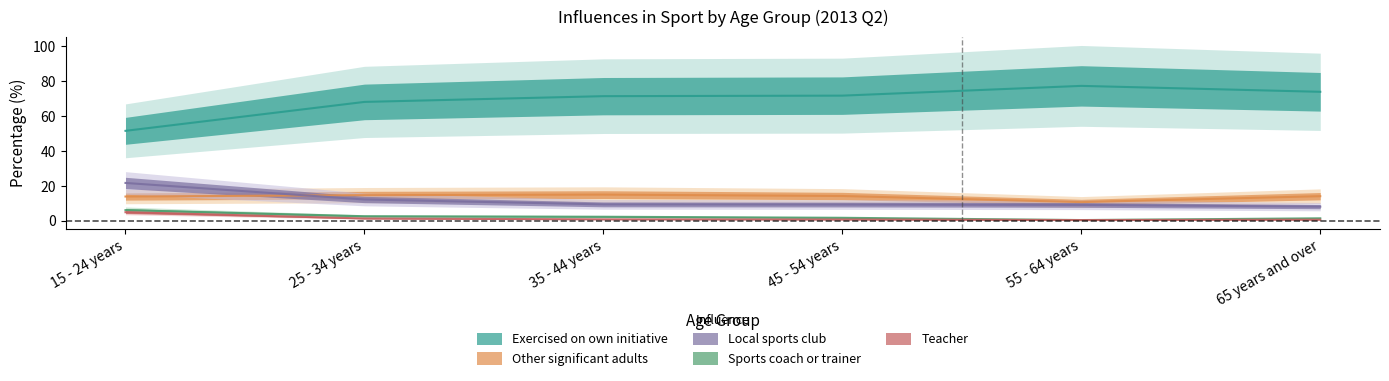

What is the value of the Exercised on own initiative point at the 1st from the left?

51.5